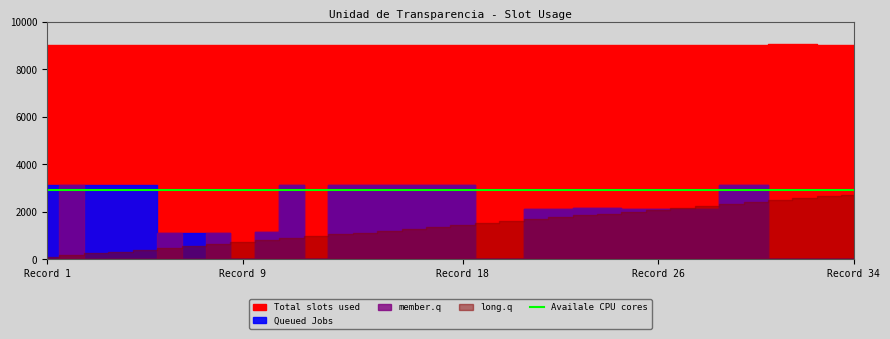

Which series changed the most between 20 and 28?

member.q